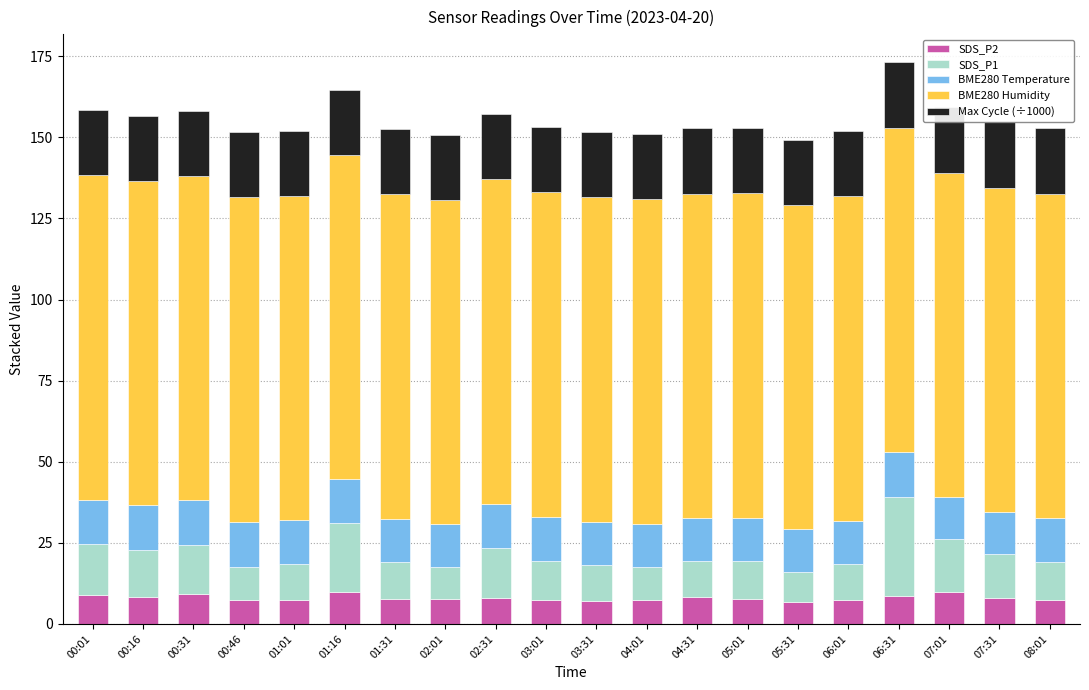

What is the total value across all series at 01:31?

152.6